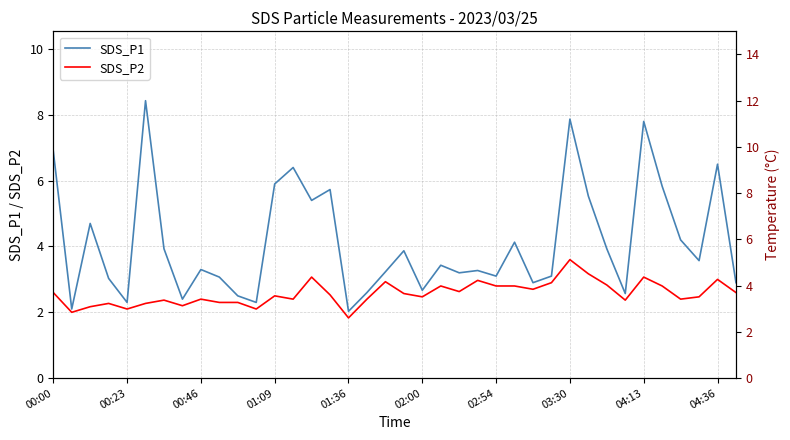

Rank the series by their maximum value, from lowest to highest.

SDS_P2, SDS_P1